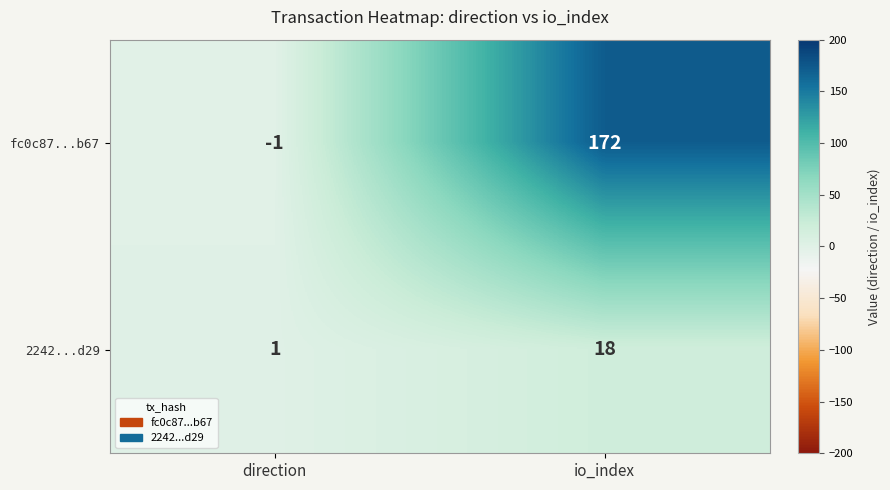

Is it true that fc0c87...b67 equals 66 at io_index?

False